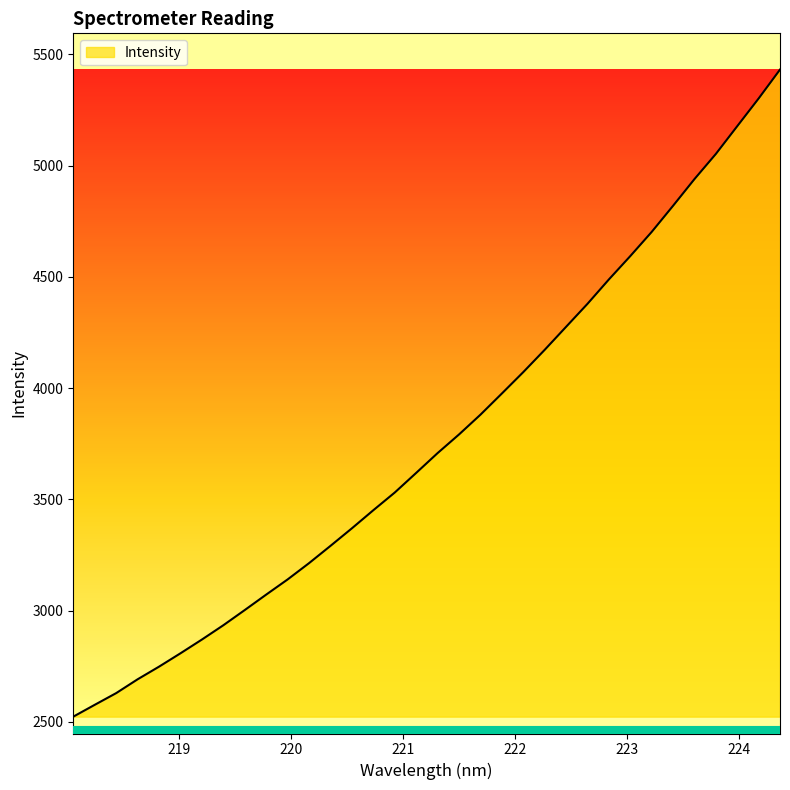

What is the greatest value displayed?

5432.2